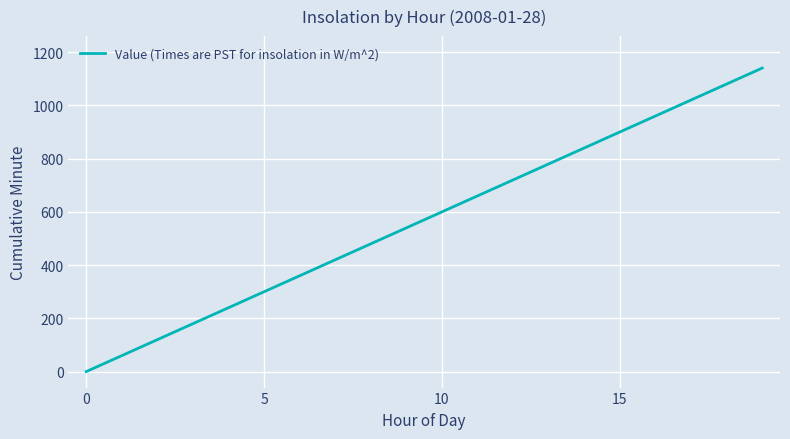

What is the difference between the maximum and minimum values?

1140